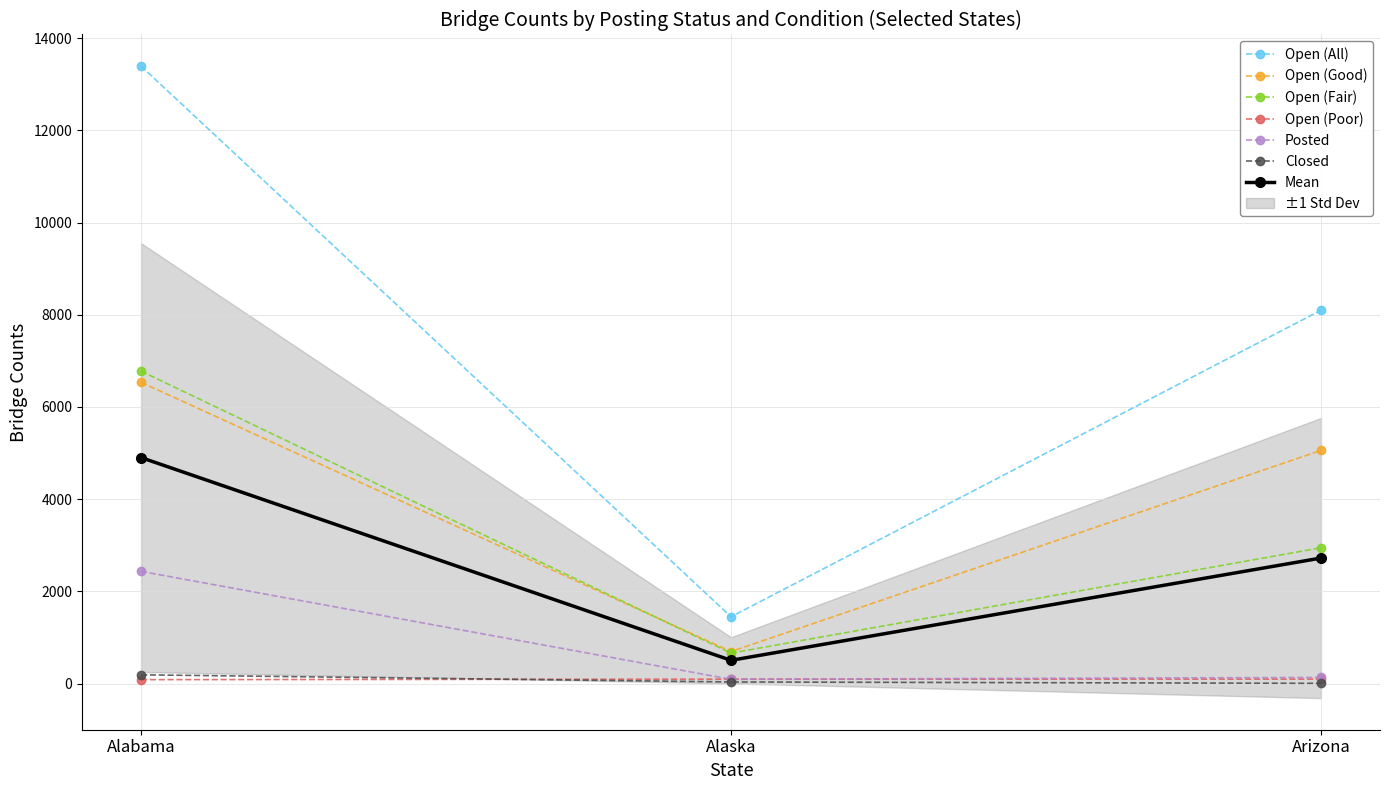

Between Alabama and Alaska, which is larger?

Alabama